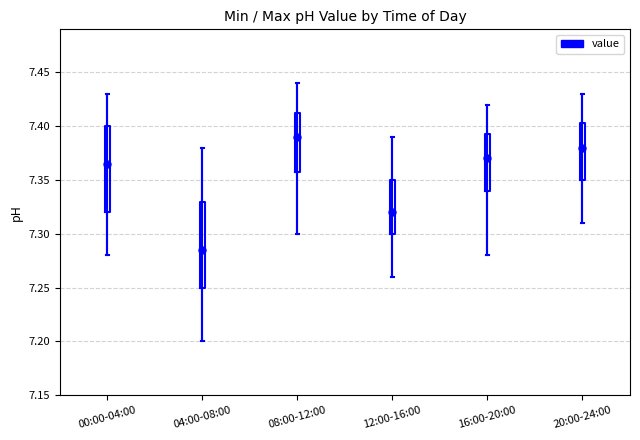

Where does the median line of the box for 12:00-16:00 sit on the y-axis? The values are not printed on the chart, so give them approximately, as read against the axis.

7.320